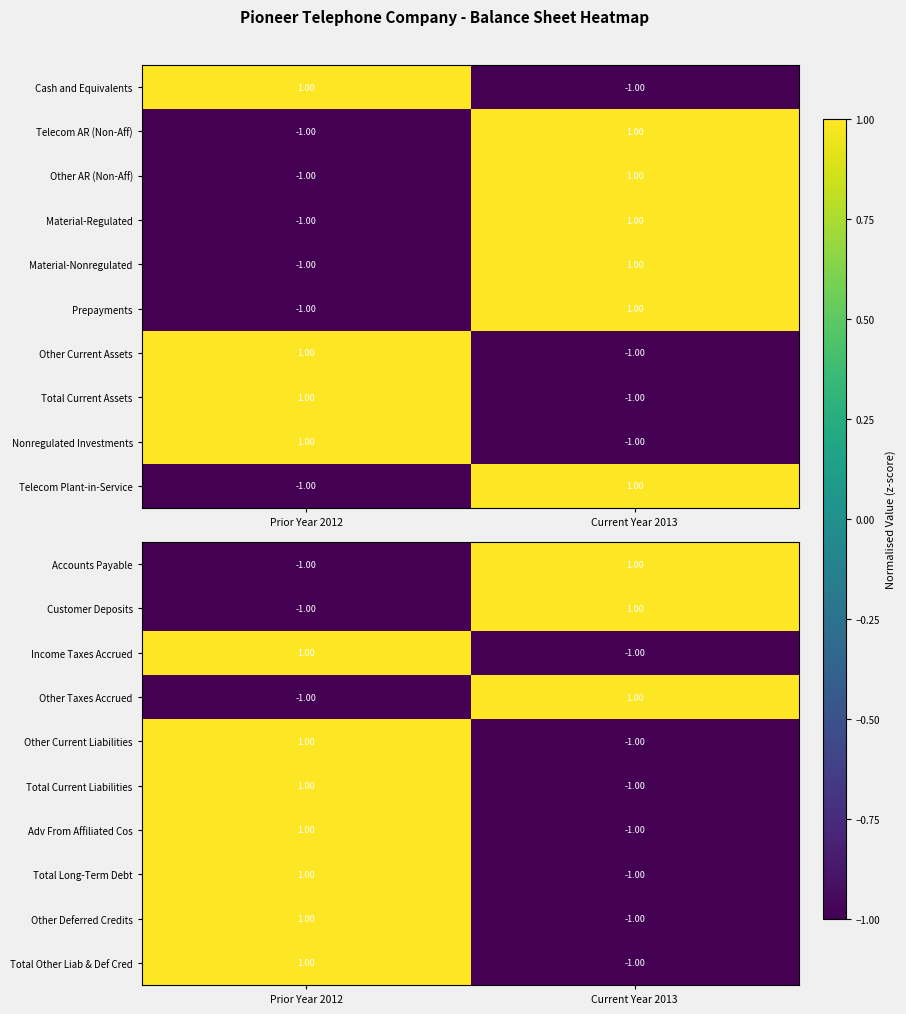

Is it true that Total Other Liab & Def Cred equals 0 at Prior Year 2012?

False